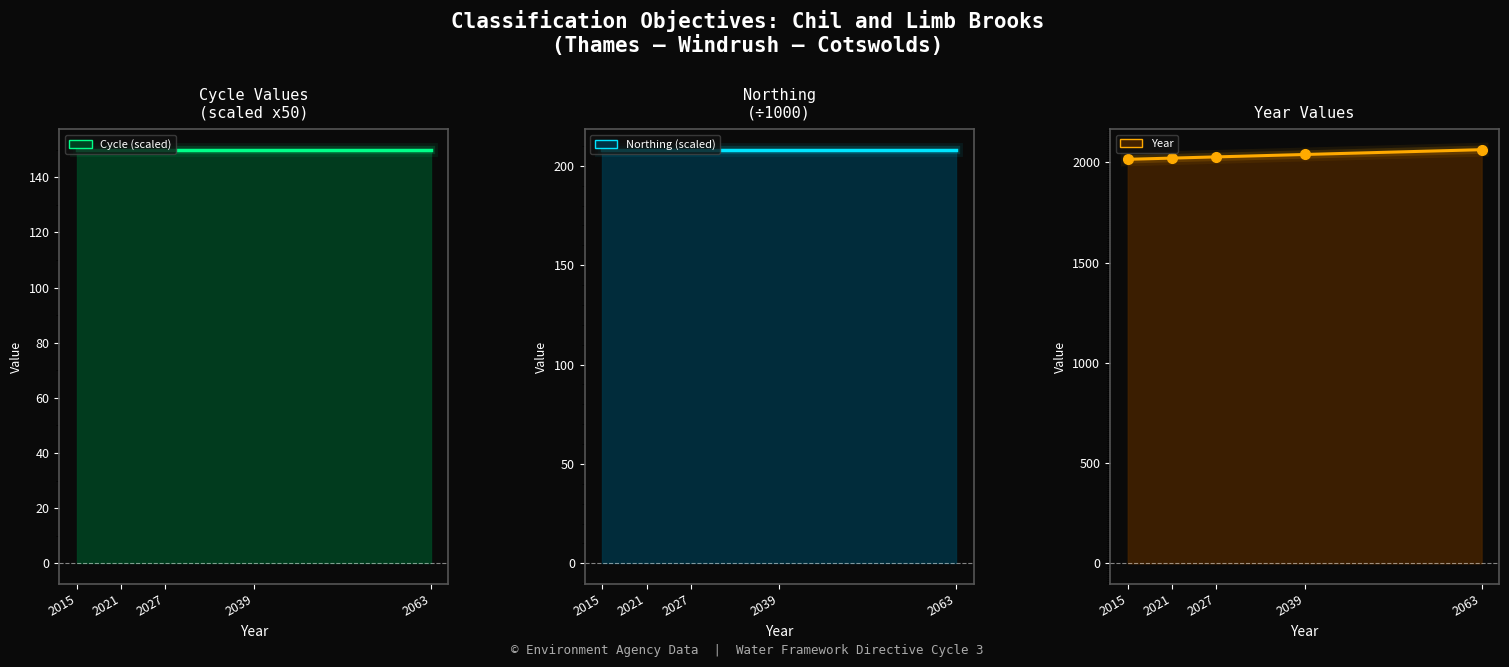

Reading left to right, list all the values displayed in this chart.

Cycle (scaled): 150.0	150.0	150.0	150.0	150.0
Northing (scaled): 208.1	208.1	208.1	208.1	208.1
Year: 2015.0	2021.0	2027.0	2039.0	2063.0